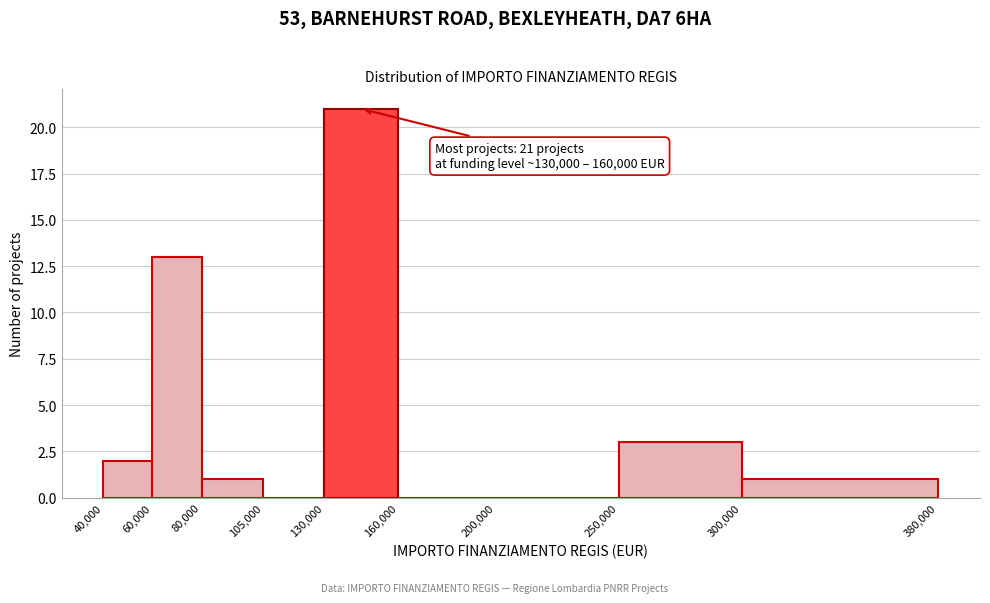

Over which range of the x-axis is the bar tallest?

130,000 to 160,000